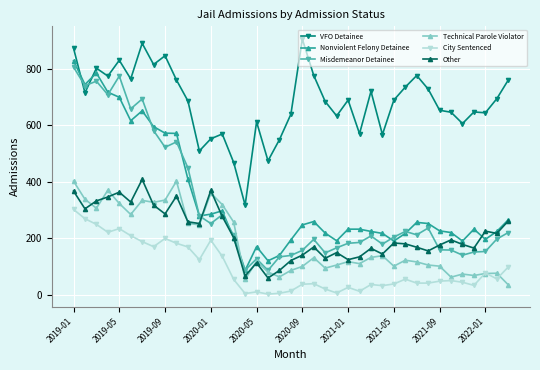

What is the greatest value displayed?

905